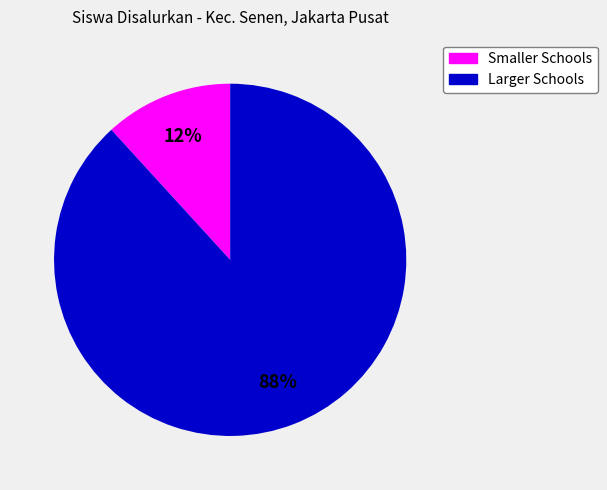

To the nearest percent, what is the average slice percentage?

50%